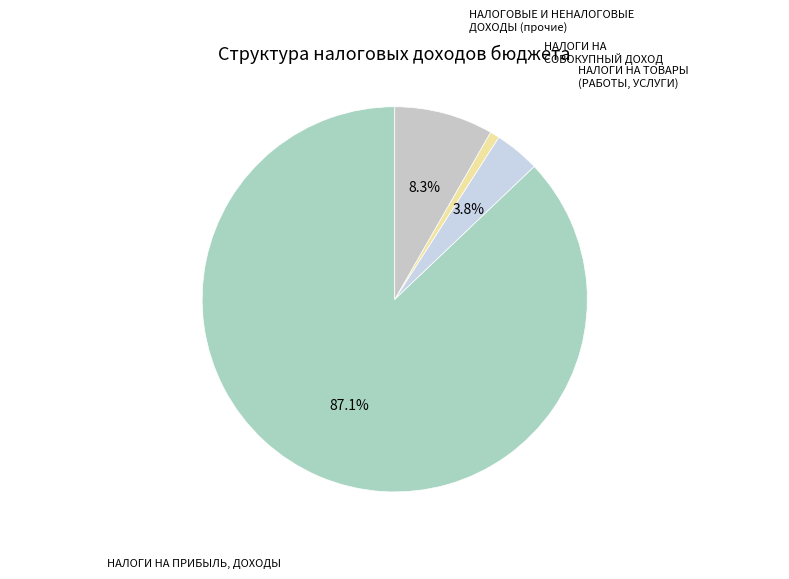

Which category accounts for the majority?

НАЛОГИ НА ПРИБЫЛЬ, ДОХОДЫ